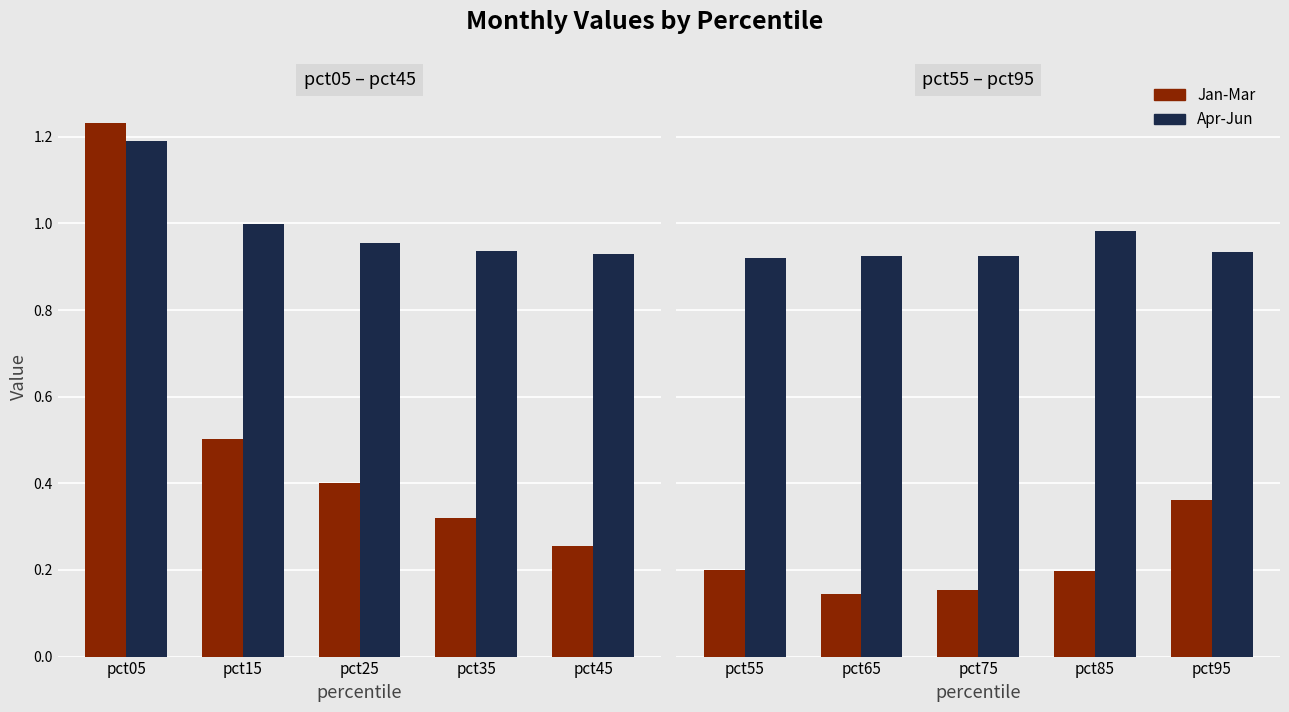

Is it true that Jan-Mar equals 0.2 at pct65?

False